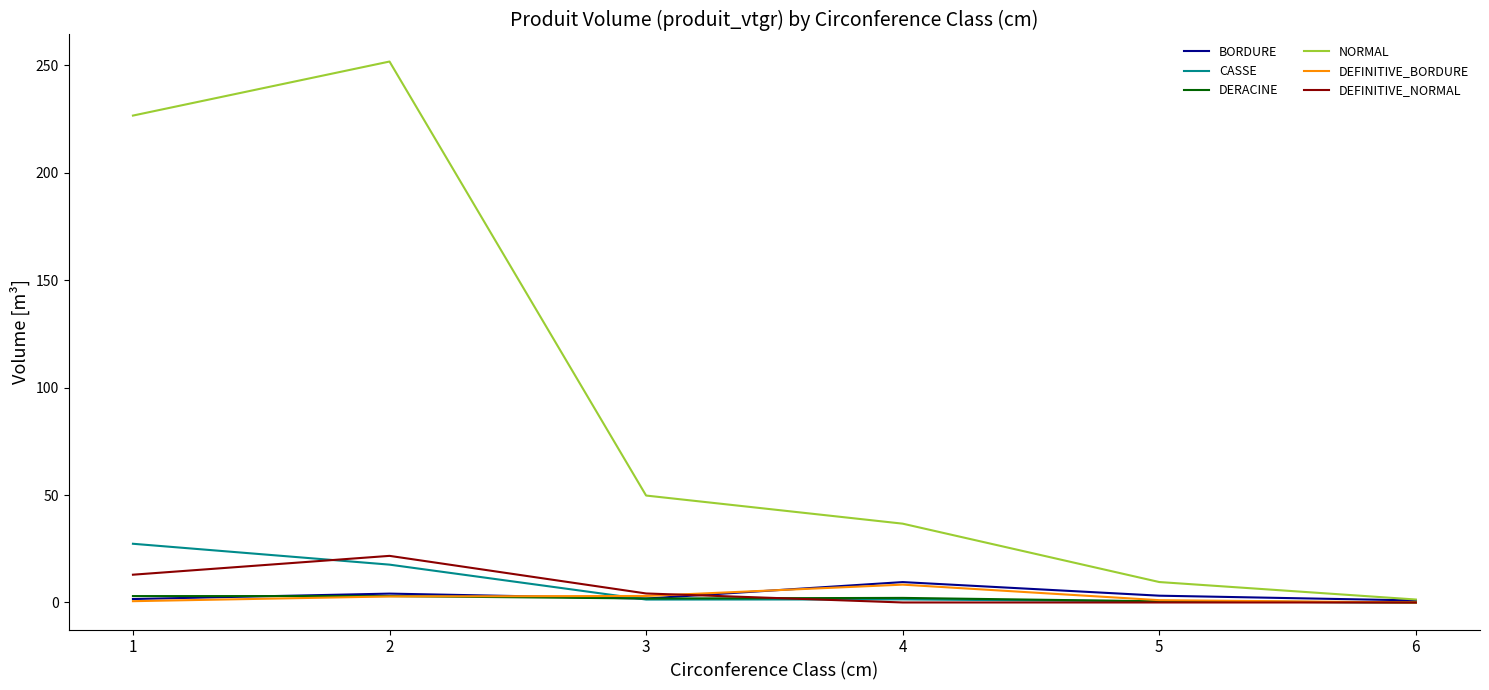

What is the difference between the highest and lowest values at 1?

226.1